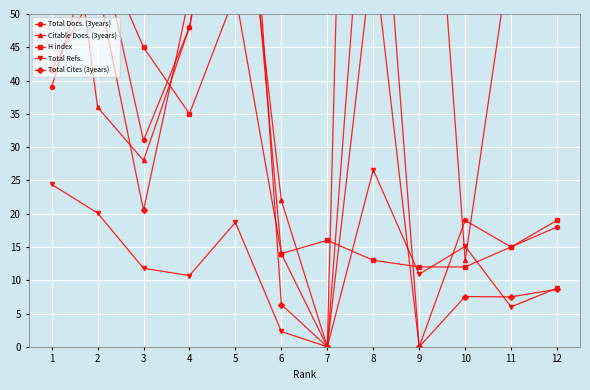

What is the difference between the H index values at 3 and 11?

30.0